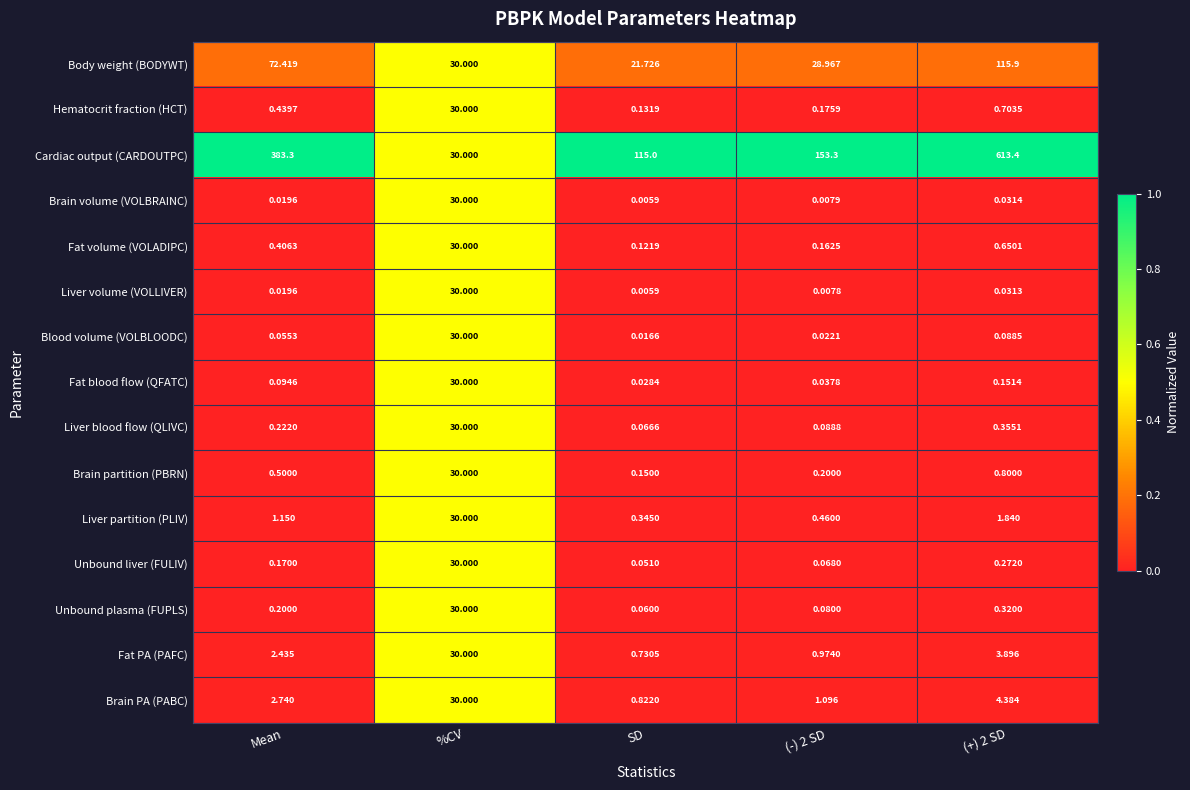

At which label does Liver blood flow (QLIVC) reach its minimum?

SD